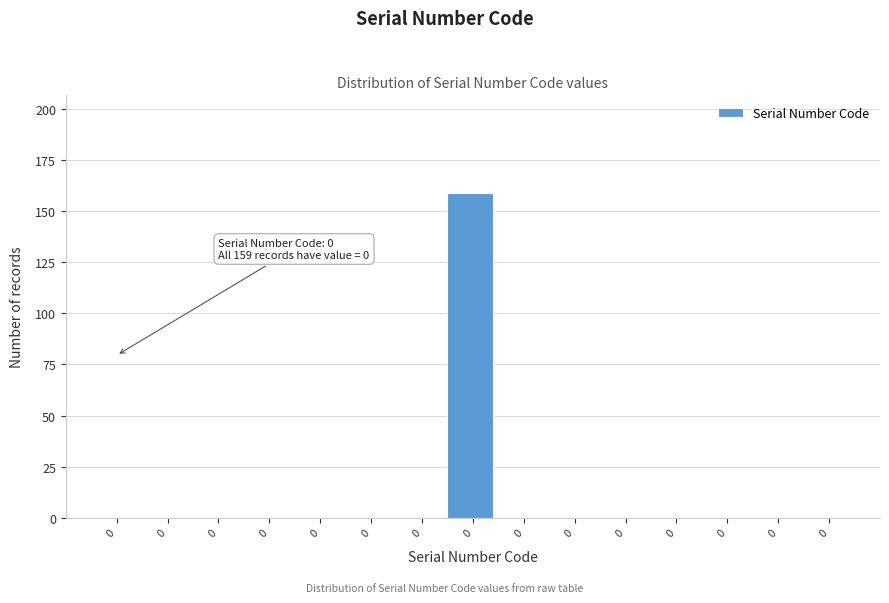

Are the bars horizontal?

No